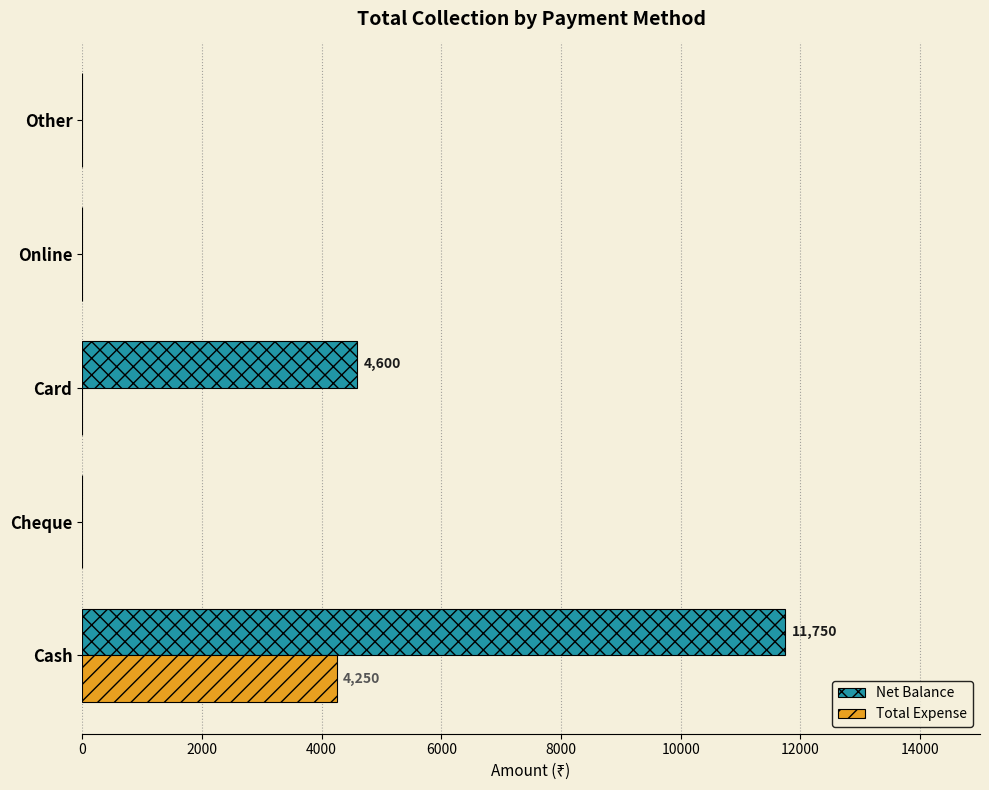

At which category is the sum across all series the highest?

Cash